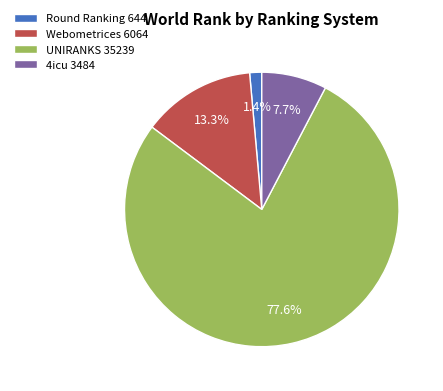

What is the majority slice?

UNIRANKS